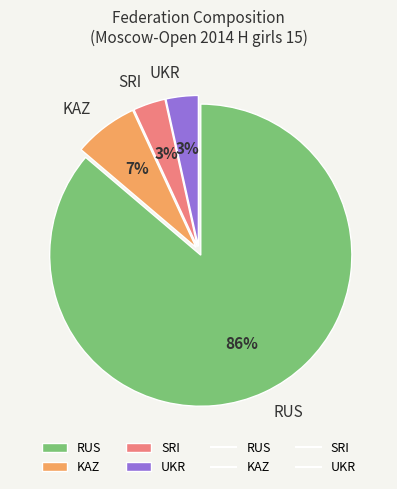

How many segments does this pie chart have?

4